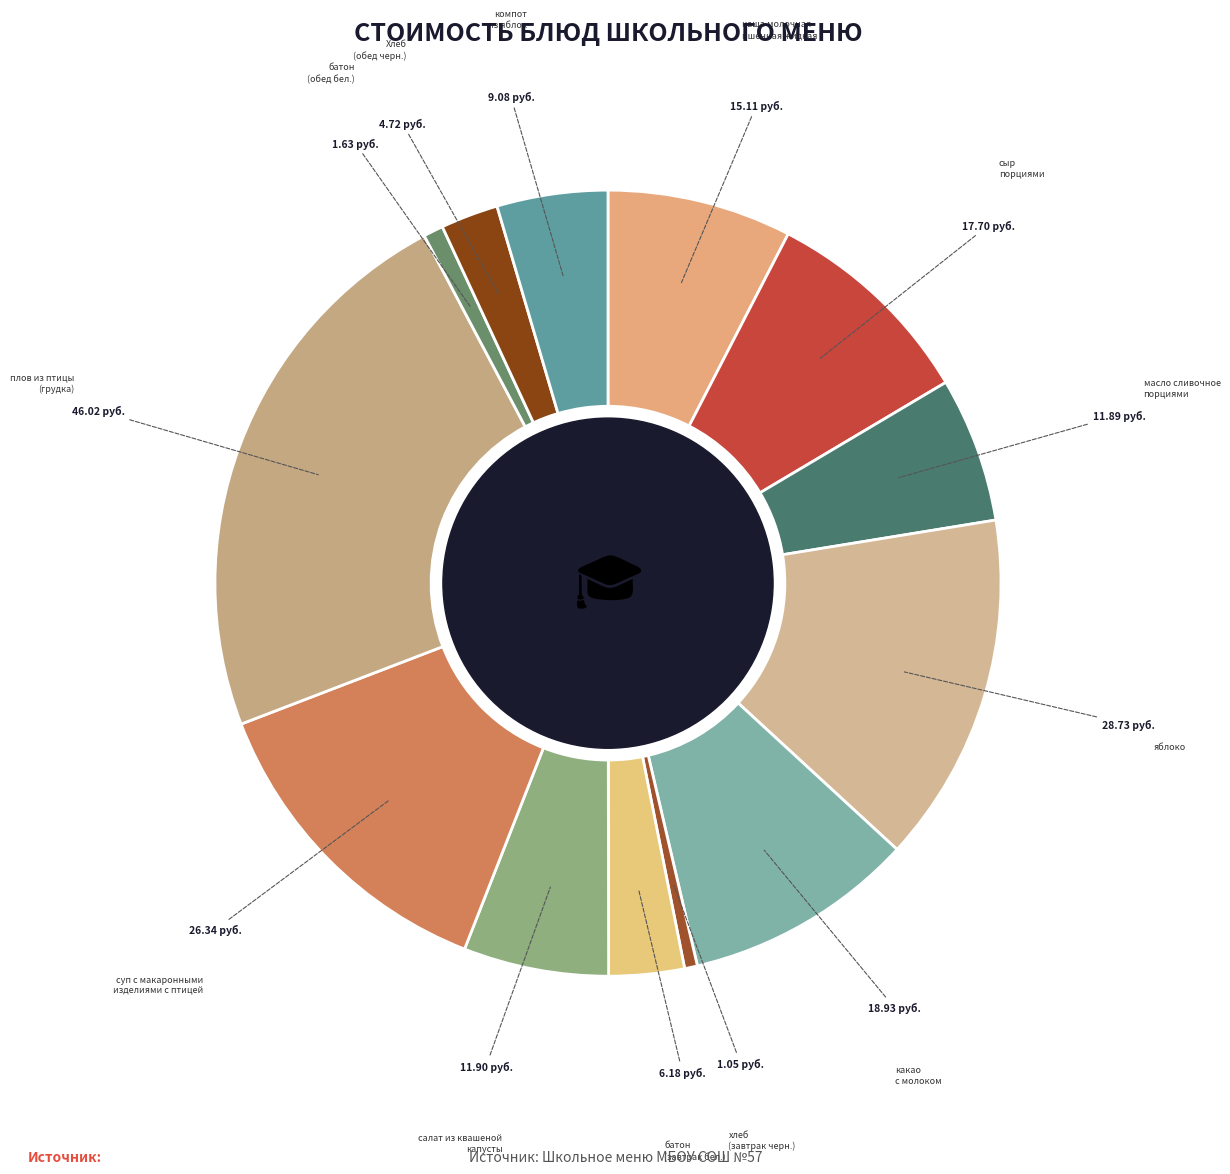

How many slices are in this pie chart?

13